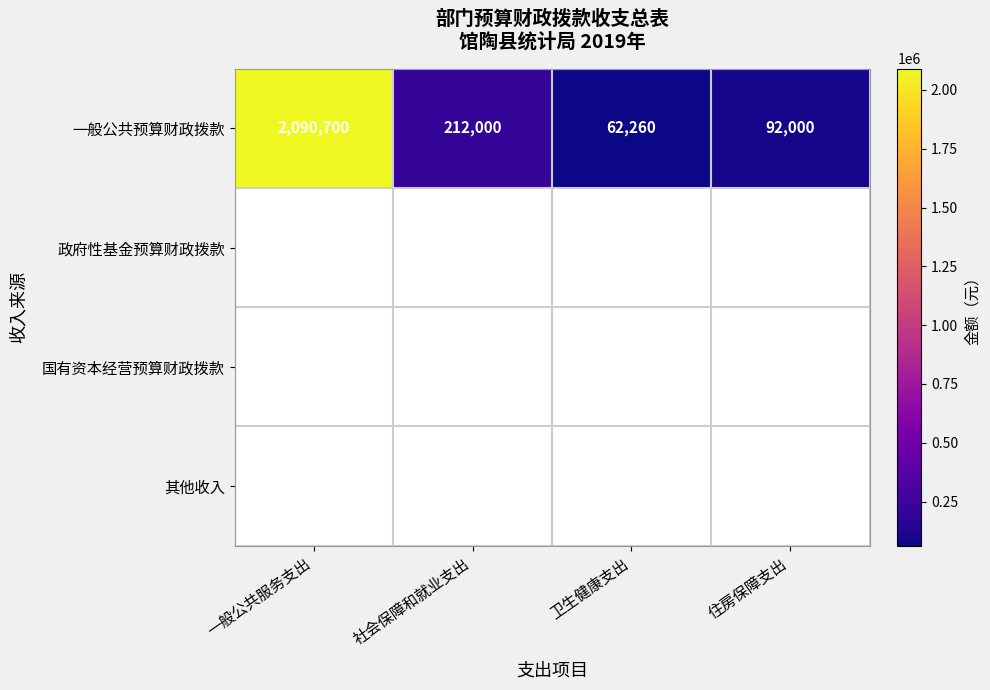

Between 住房保障支出 and 卫生健康支出, which is larger?

住房保障支出